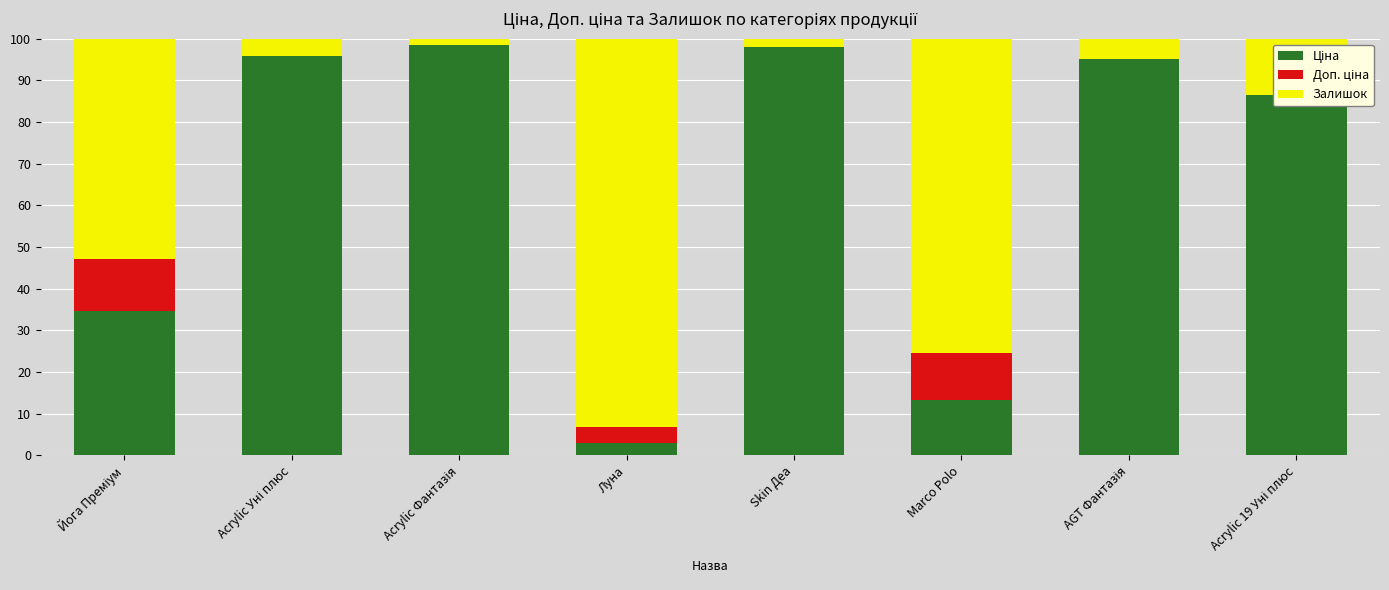

List the labels in order of Ціна value, largest first.

Acrylic Фантазія, Skin Деа, Acrylic Уні плюс, AGT Фантазія, Acrylic 19 Уні плюс, Йога Преміум, Marco Polo, Луна